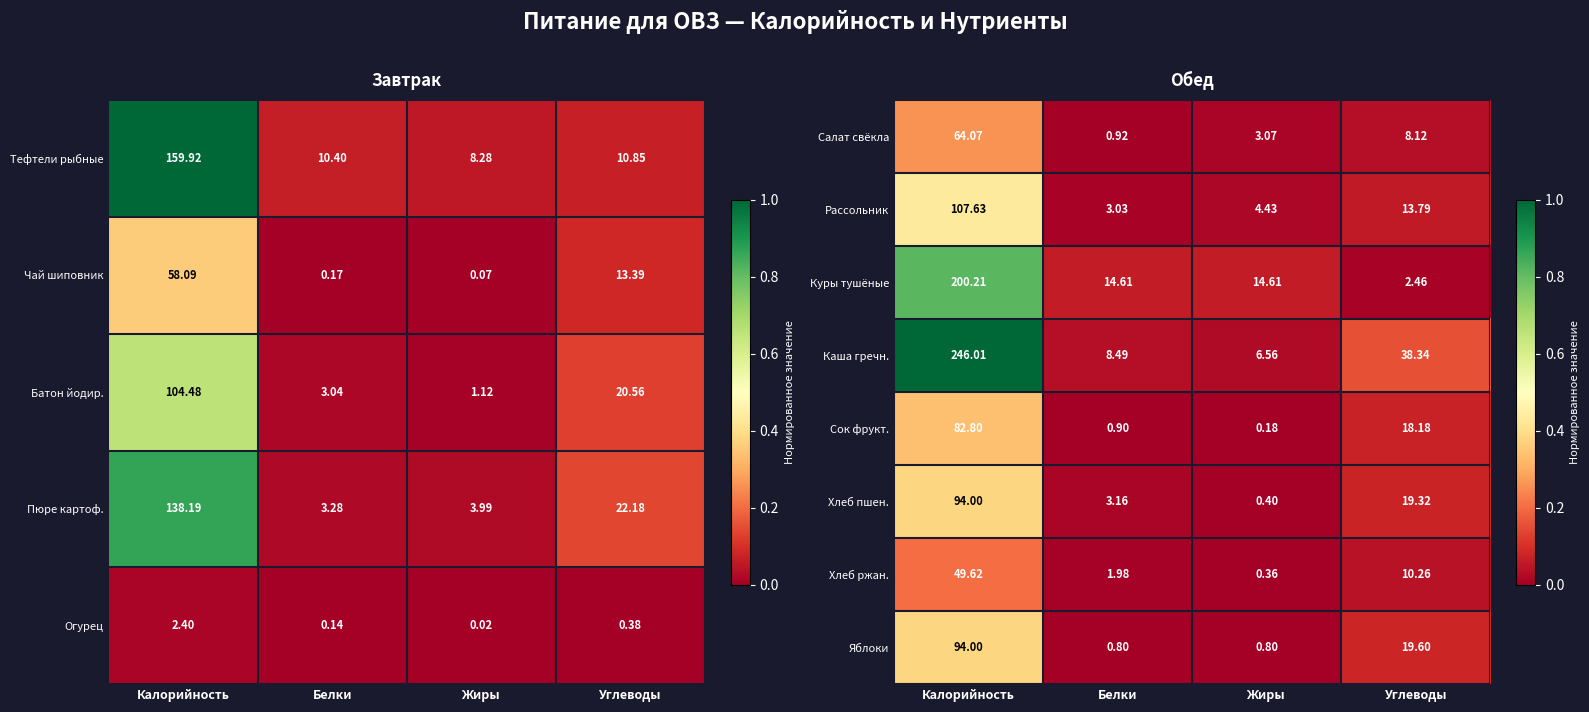

Is the value of Сок фрукт. at Жиры greater than the value of Рассольник at Калорийность?

No